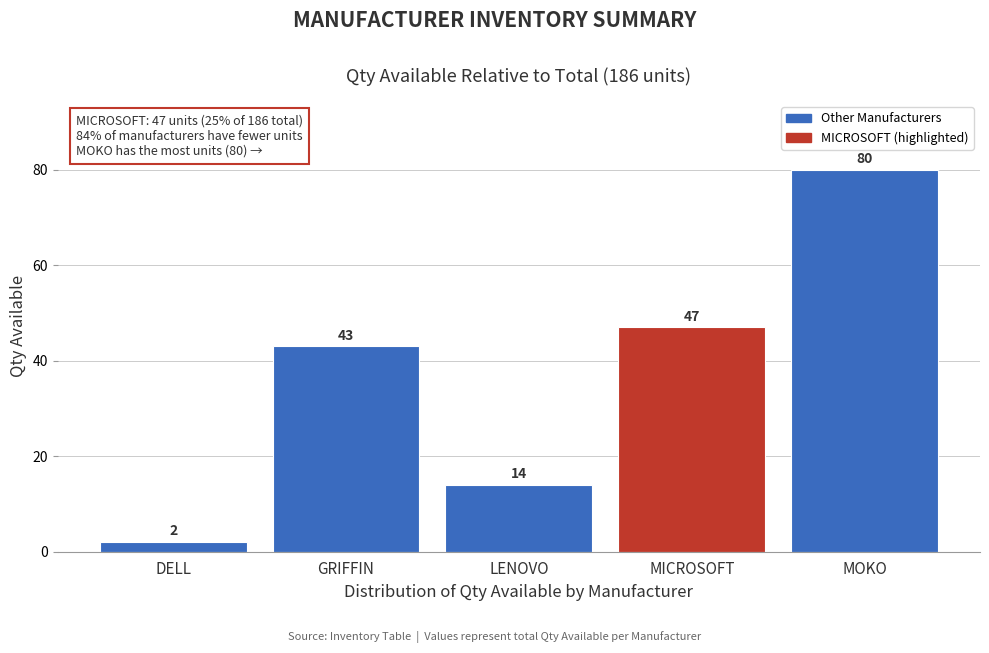

Reading right to left, list all the values displayed in this chart.

MOKO=80	MICROSOFT=47	LENOVO=14	GRIFFIN=43	DELL=2